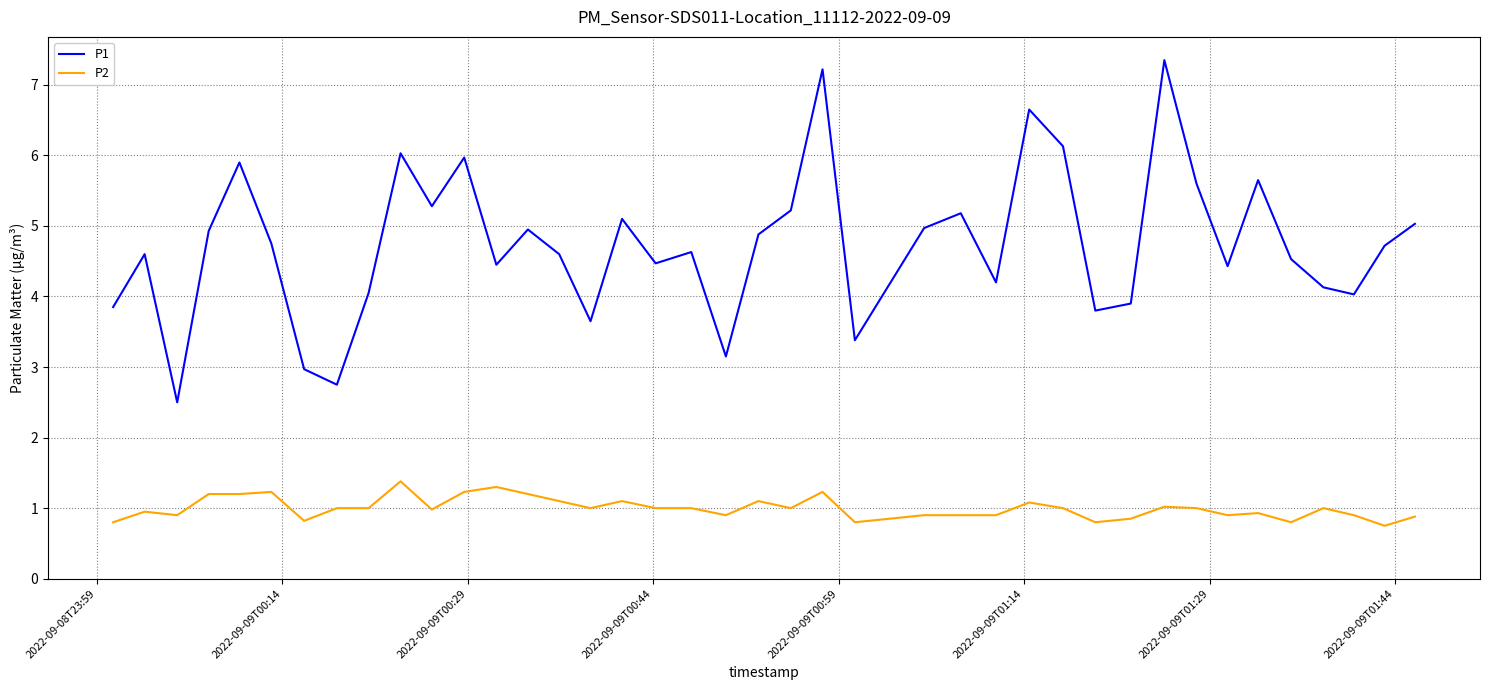

How many interior local valleys does the P1 series have?

12